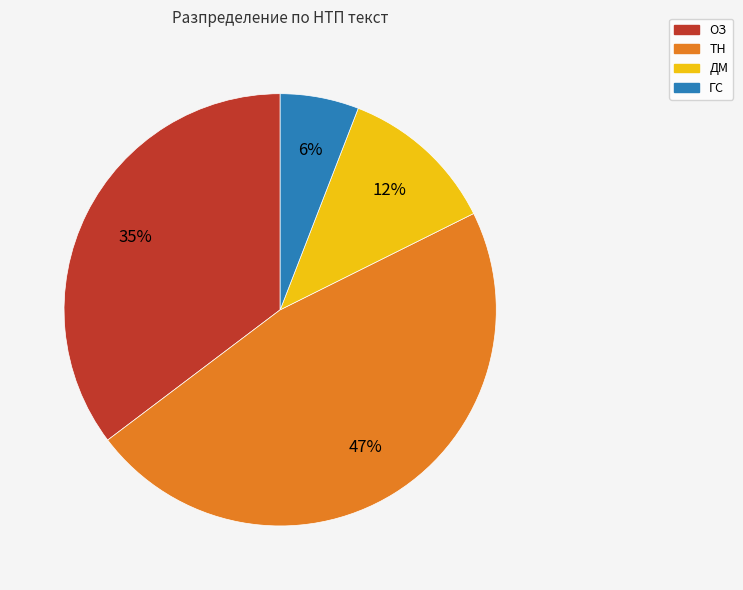

True or false: ТН accounts for 58% of the total.

False